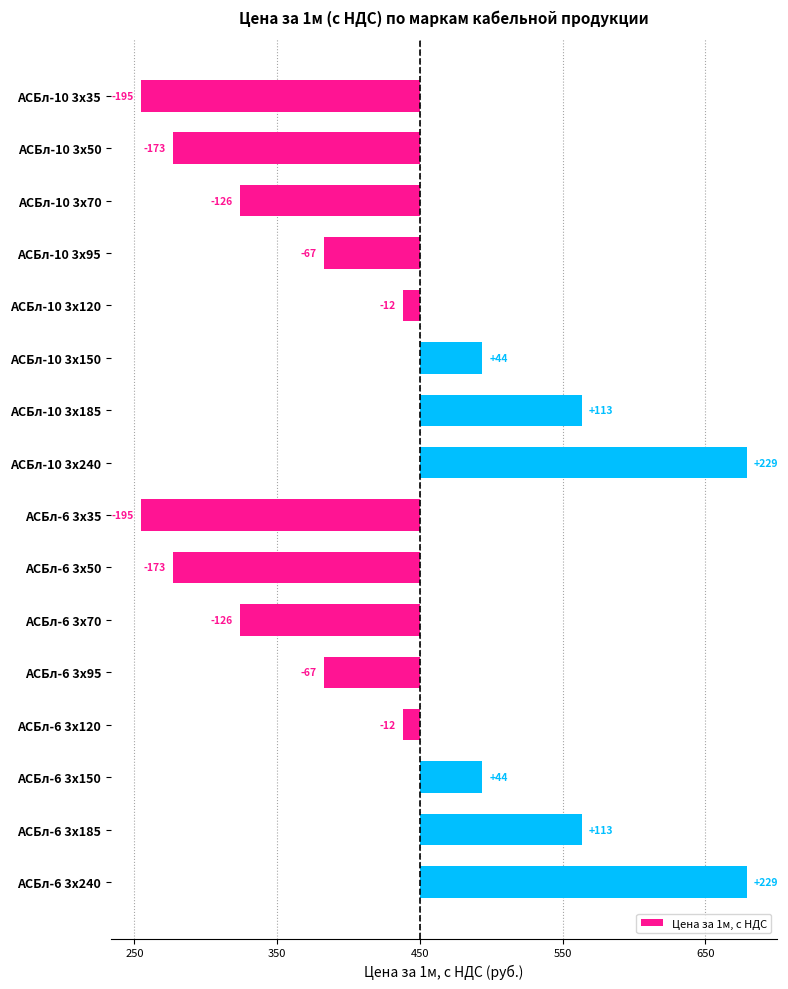

What is the average value?

-23.5